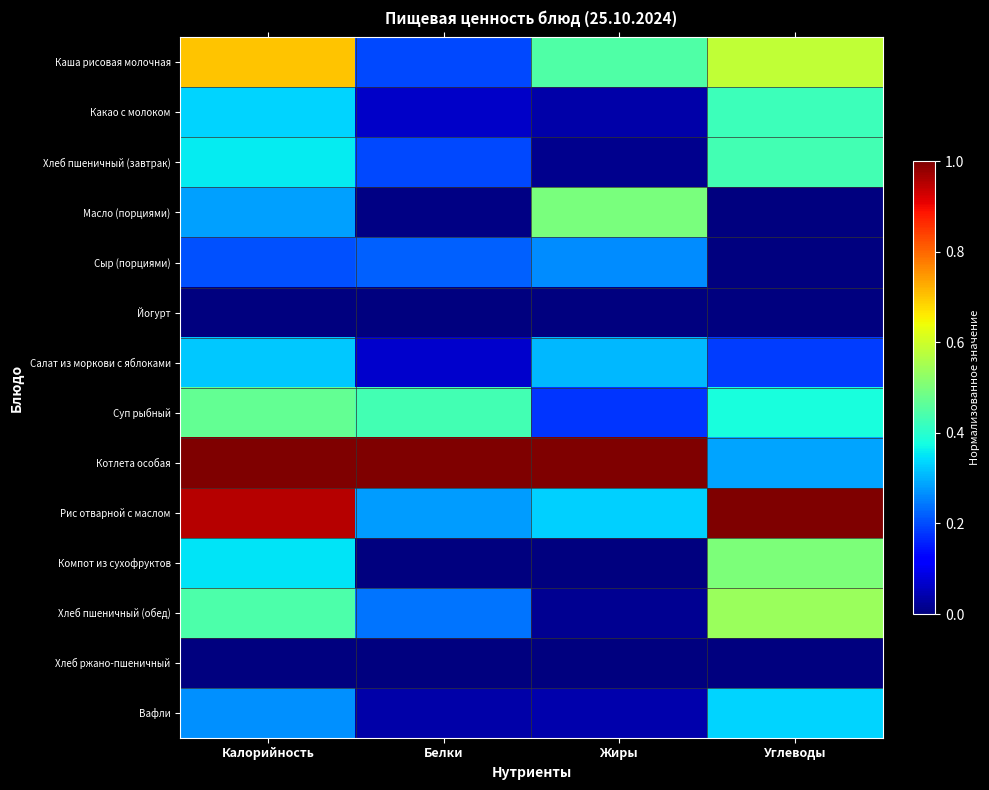

Between Углеводы and Белки, which is larger?

Углеводы